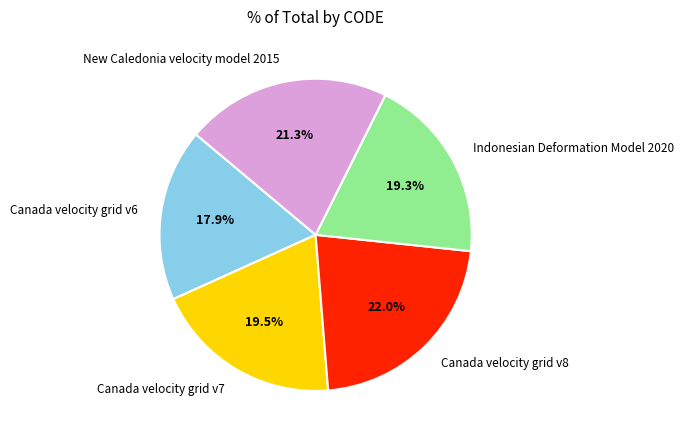

Does New Caledonia velocity model 2015 account for over 50% of the chart?

No